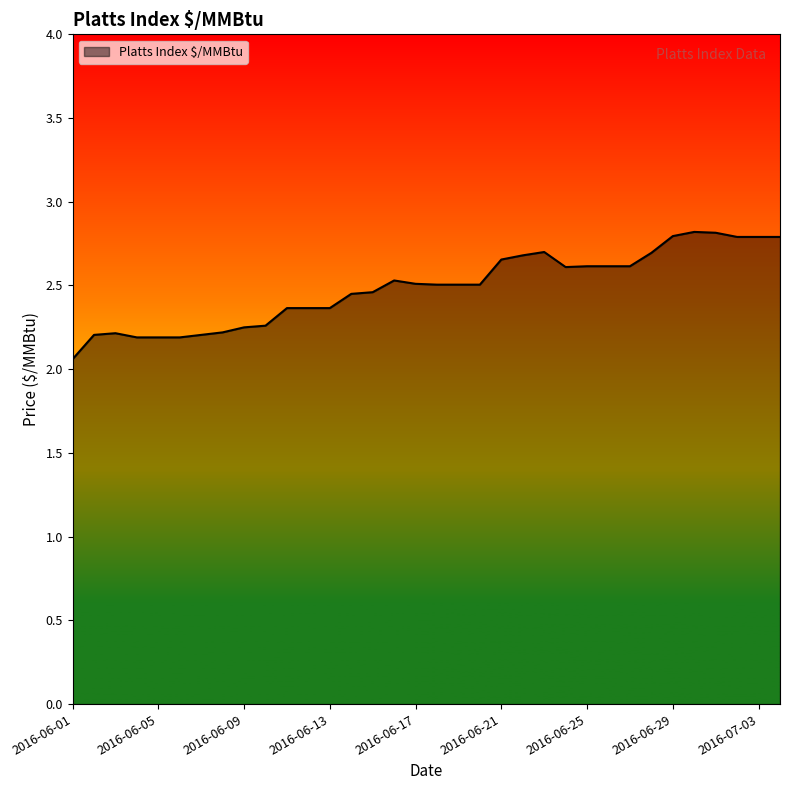

What is the maximum value shown in the chart?

2.8